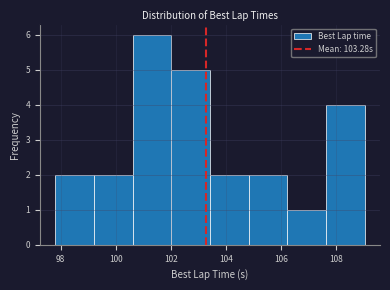

Reading left to right, list every bar in this chart as the range it spans on the x-axis followed by its height. Neither the bar edges nor the heights are printed on the chart, so give them approximately, as read against the axes.

97.8 to 99.2: 2
99.2 to 100.6: 2
100.6 to 102.0: 6
102.0 to 103.4: 5
103.4 to 104.8: 2
104.8 to 106.2: 2
106.2 to 107.6: 1
107.6 to 109.0: 4